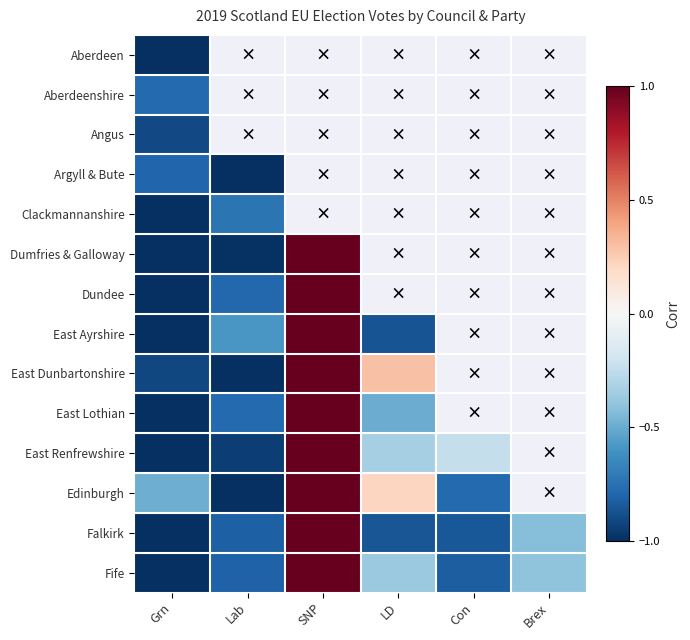

At how many categories does at least one series exceed 0?

2